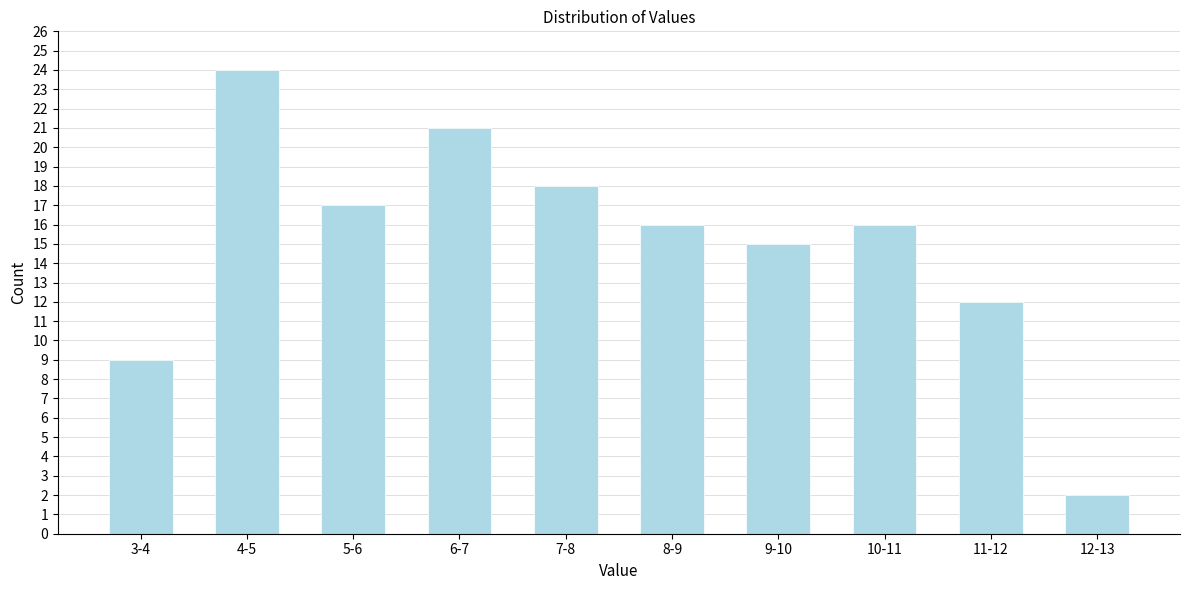

Reading right to left, what are all the values shown in this chart?

12-13=2	11-12=12	10-11=16	9-10=15	8-9=16	7-8=18	6-7=21	5-6=17	4-5=24	3-4=9